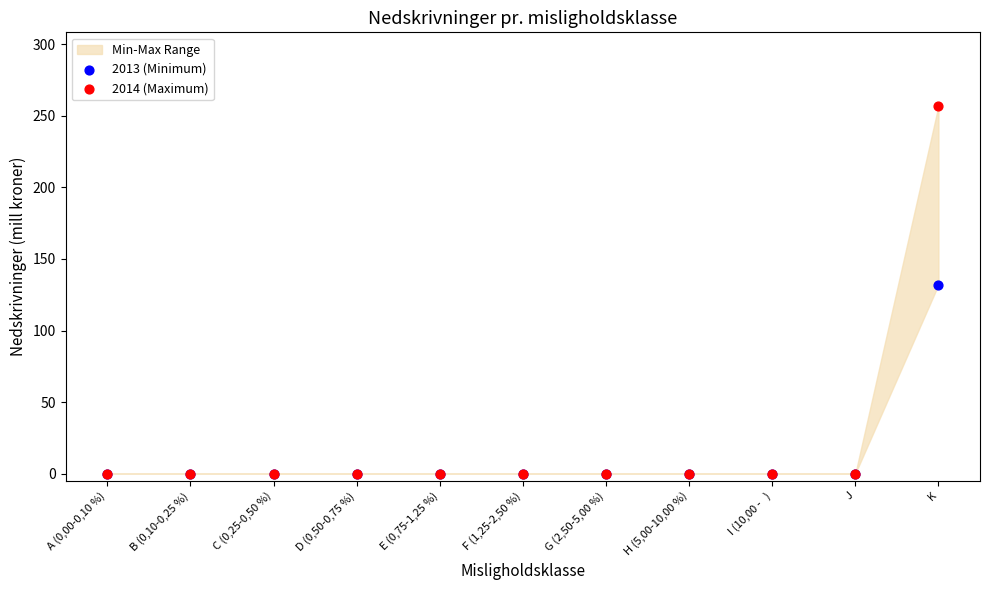

Which series has the largest Y range (max minus min)?

2014 (Maximum)